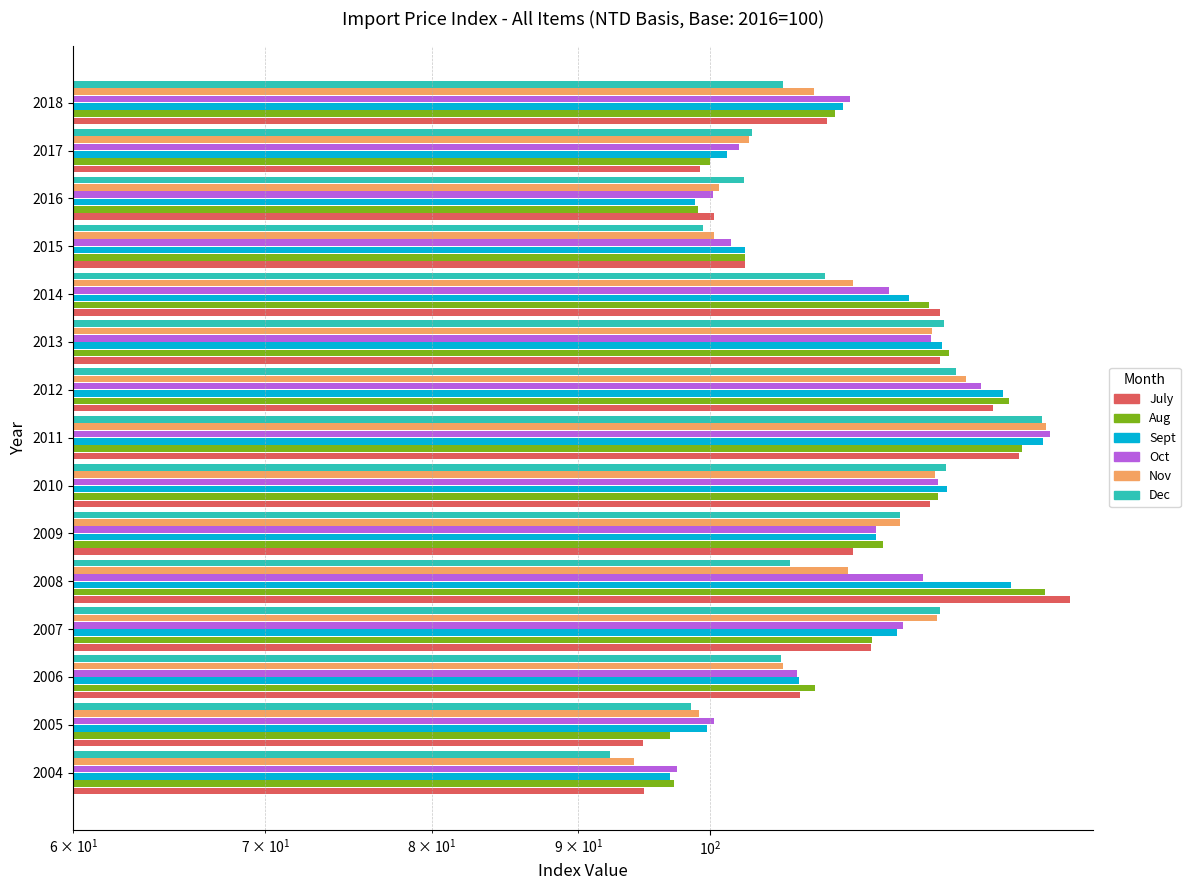

What is the average value of the Nov series?

111.1